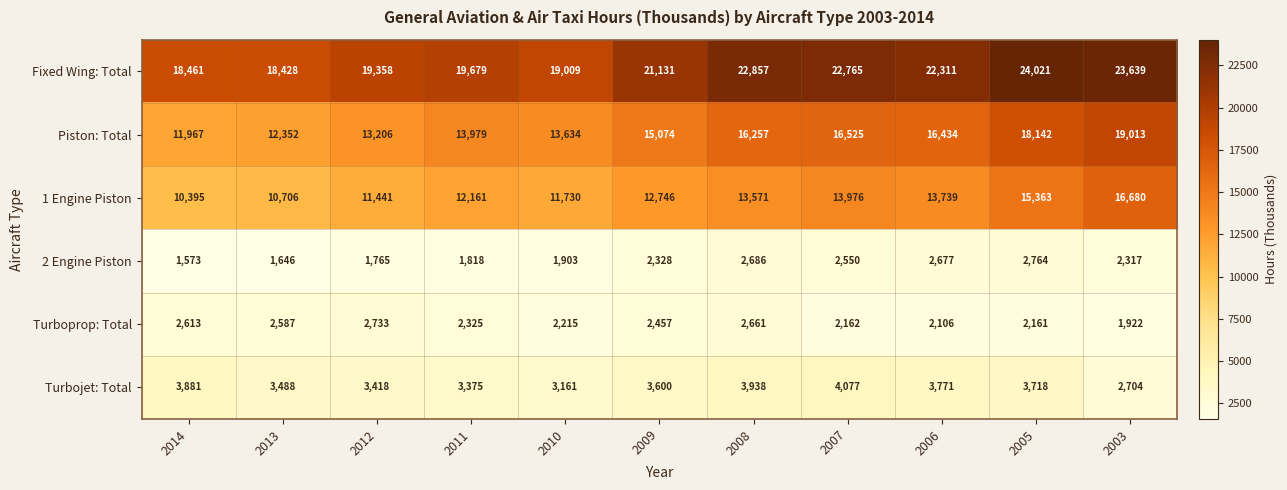

Which series has the largest total across all categories?

Fixed Wing: Total